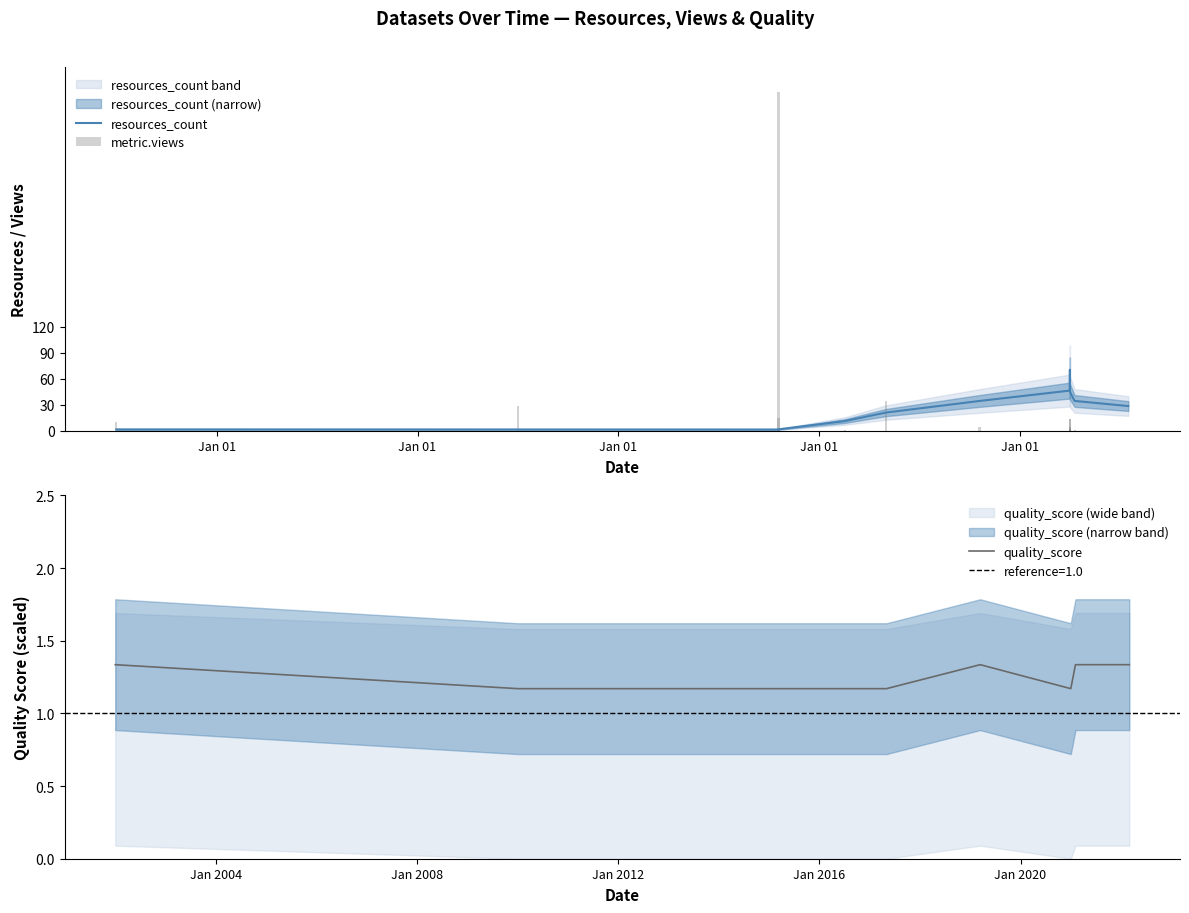

What is the label of the 13th bar from the right?

Jan 01